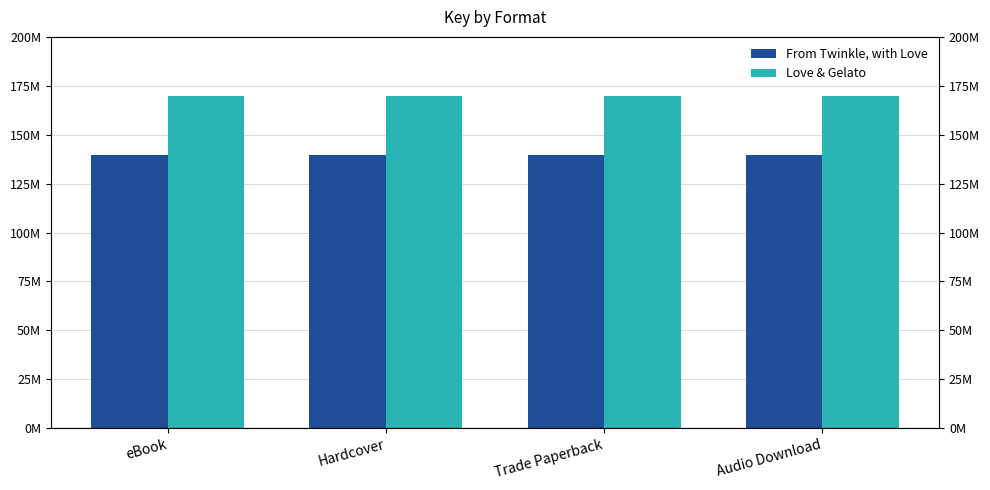

Which series has the largest range (max minus min)?

From Twinkle, with Love